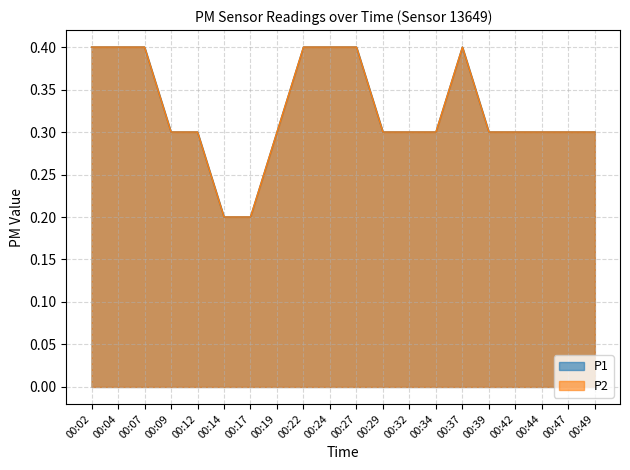

True or false: P1 and P2 cross at least once.

False